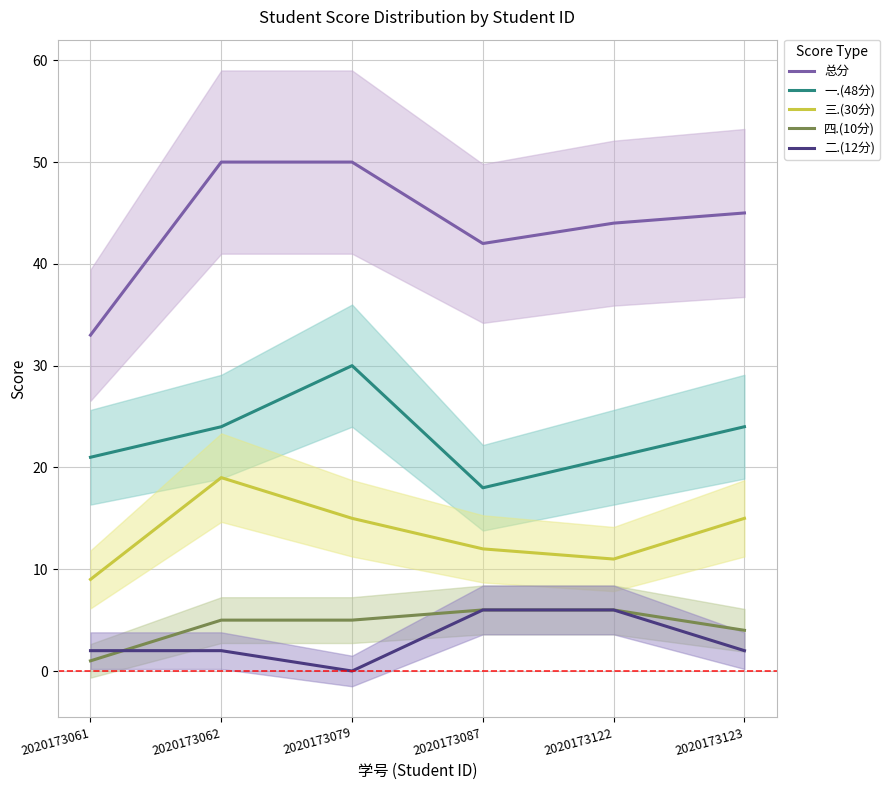

The value of 三.(30分) at 2020173079 is 15. True or false?

True